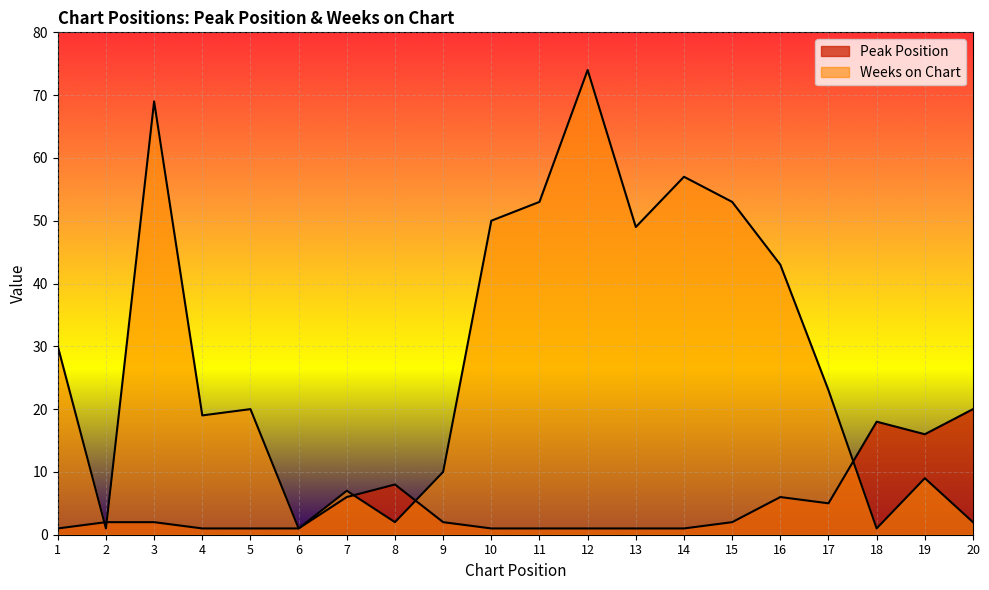

What are all the series names shown in the legend?

Peak Position, Weeks on Chart